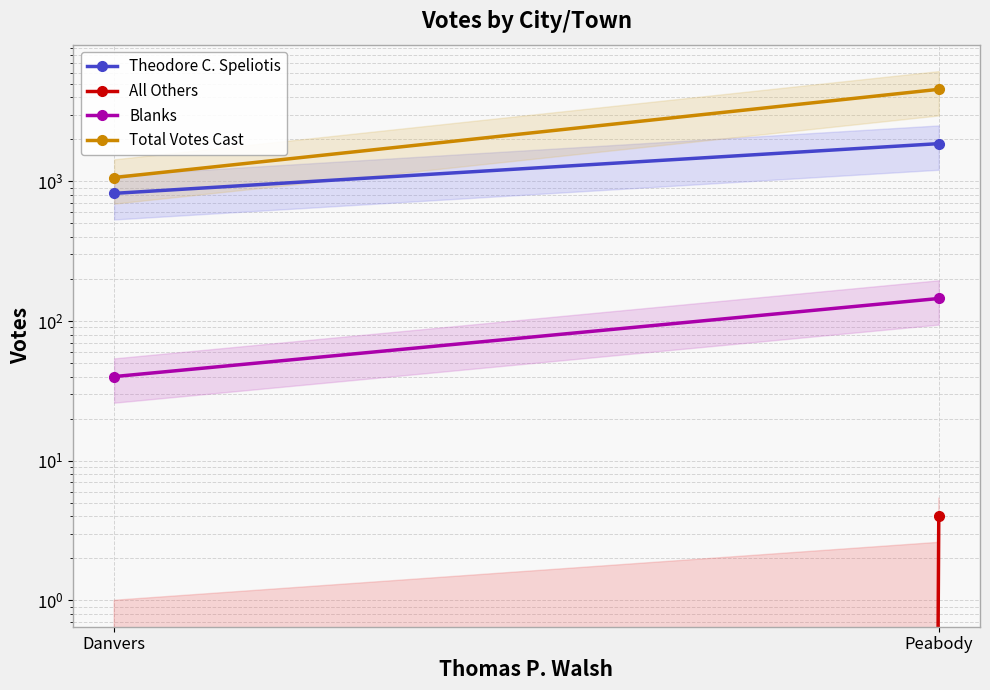

At which category is the sum across all series the highest?

Peabody